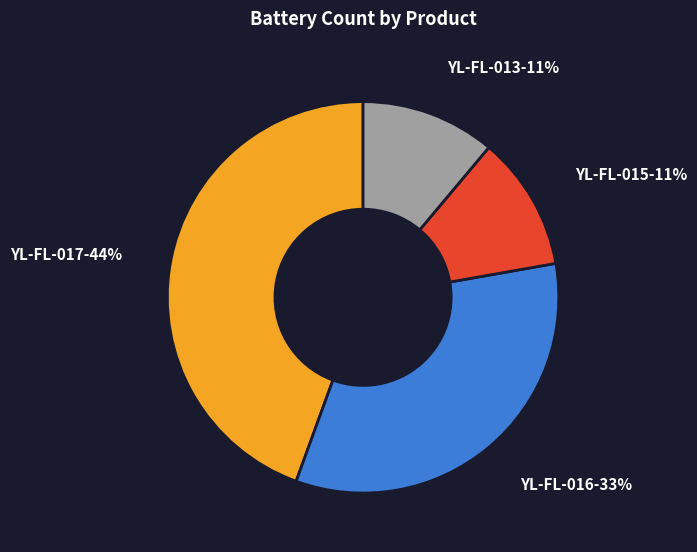

How many slices are in this pie chart?

4